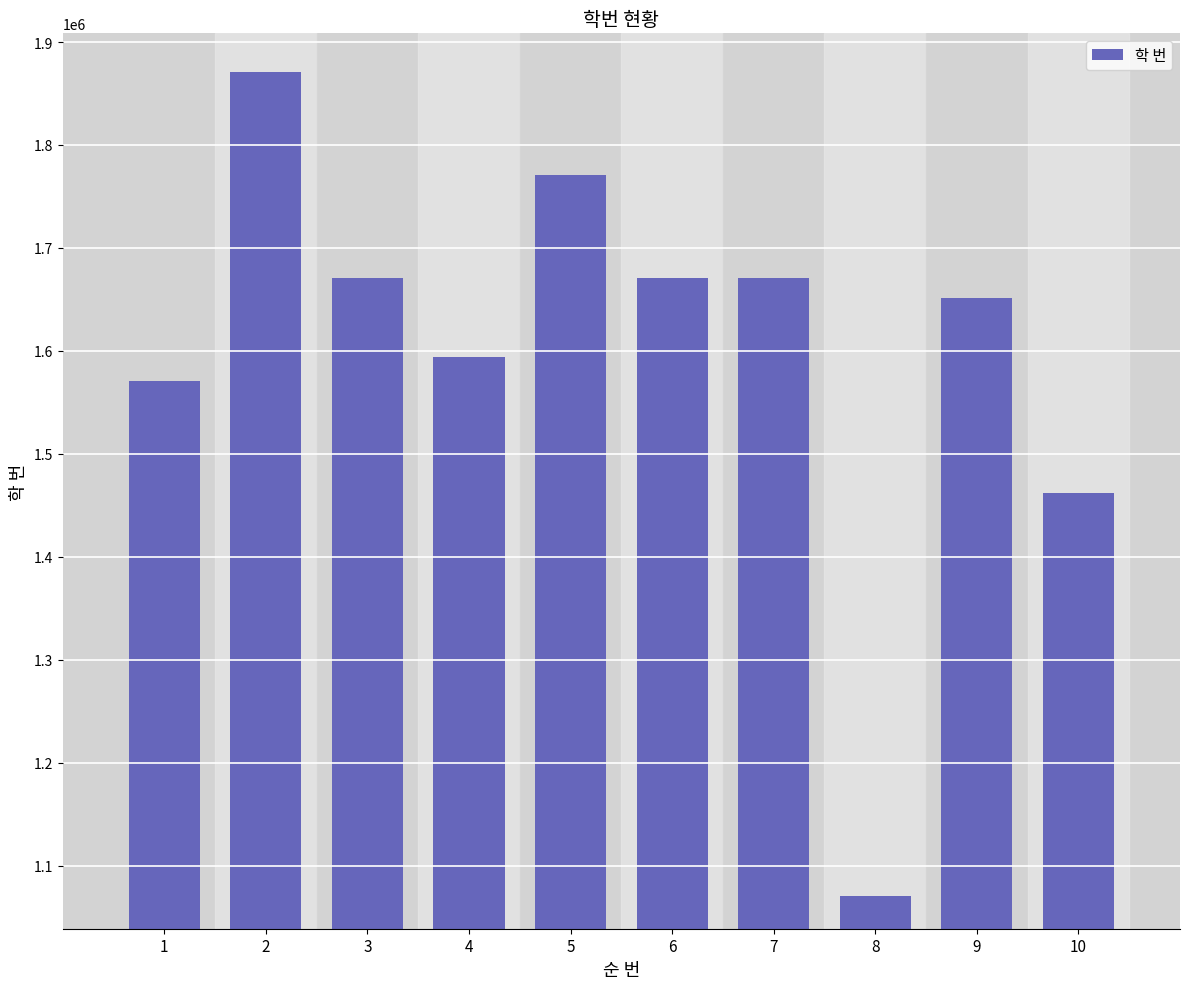

What is the minimum value shown in the chart?

1071079